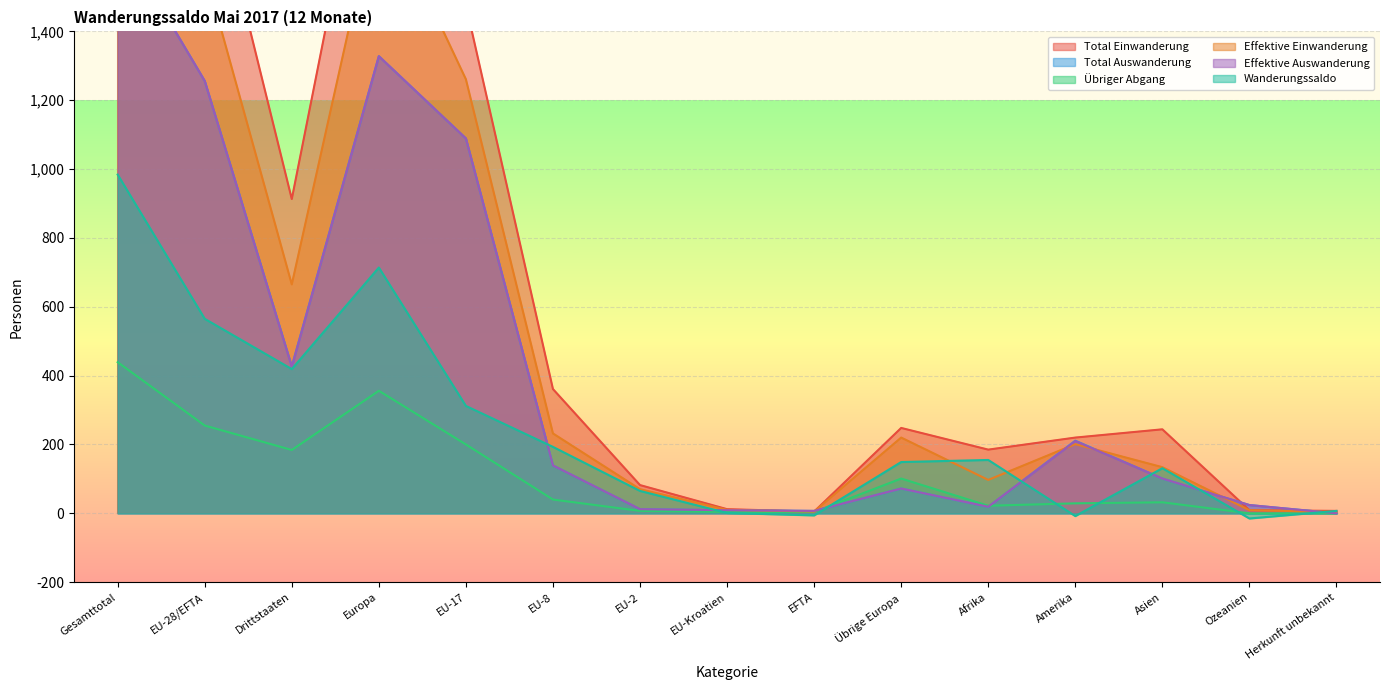

Reading left to right, what are all the values shown in this chart?

Total Einwanderung: Gesamttotal=2850	EU-28/EFTA=1937	Drittstaaten=913	Europa=2185	EU-17=1477	EU-8=361	EU-2=82	EU-Kroatien=12	EFTA=5	Übrige Europa=248	Afrika=185	Amerika=220	Asien=244	Ozeanien=9	Herkunft unbekannt=7
Total Auswanderung: Gesamttotal=1683	EU-28/EFTA=1256	Drittstaaten=427	Europa=1328	EU-17=1089	EU-8=139	EU-2=12	EU-Kroatien=9	EFTA=7	Übrige Europa=72	Afrika=19	Amerika=211	Asien=101	Ozeanien=24	Herkunft unbekannt=0
Übriger Abgang: Gesamttotal=439	EU-28/EFTA=255	Drittstaaten=184	Europa=356	EU-17=200	EU-8=40	EU-2=7	EU-Kroatien=4	EFTA=4	Übrige Europa=101	Afrika=22	Amerika=29	Asien=32	Ozeanien=0	Herkunft unbekannt=0
Effektive Einwanderung: Gesamttotal=2243	EU-28/EFTA=1578	Drittstaaten=665	Europa=1798	EU-17=1261	EU-8=232	EU-2=70	EU-Kroatien=10	EFTA=5	Übrige Europa=220	Afrika=97	Amerika=201	Asien=134	Ozeanien=9	Herkunft unbekannt=4
Effektive Auswanderung: Gesamttotal=1682	EU-28/EFTA=1256	Drittstaaten=426	Europa=1328	EU-17=1089	EU-8=139	EU-2=12	EU-Kroatien=9	EFTA=7	Übrige Europa=72	Afrika=19	Amerika=210	Asien=101	Ozeanien=24	Herkunft unbekannt=0
Wanderungssaldo: Gesamttotal=984	EU-28/EFTA=565	Drittstaaten=419	Europa=714	EU-17=312	EU-8=193	EU-2=65	EU-Kroatien=1	EFTA=-6	Übrige Europa=149	Afrika=155	Amerika=-8	Asien=131	Ozeanien=-15	Herkunft unbekannt=7